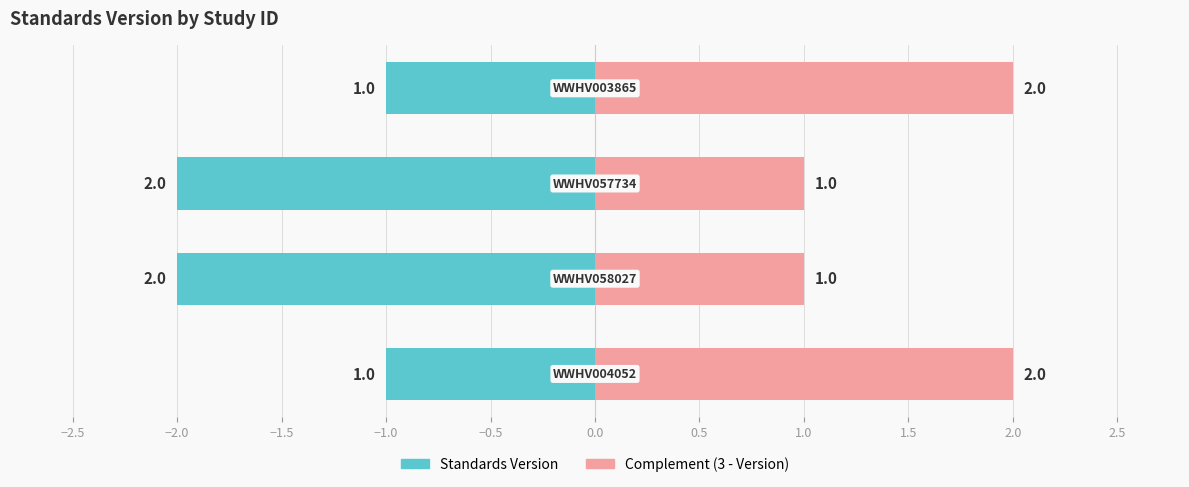

Reading right to left, what are all the values shown in this chart?

Standards Version: -1	-2	-2	-1
Complement (3 - Version): 2	1	1	2